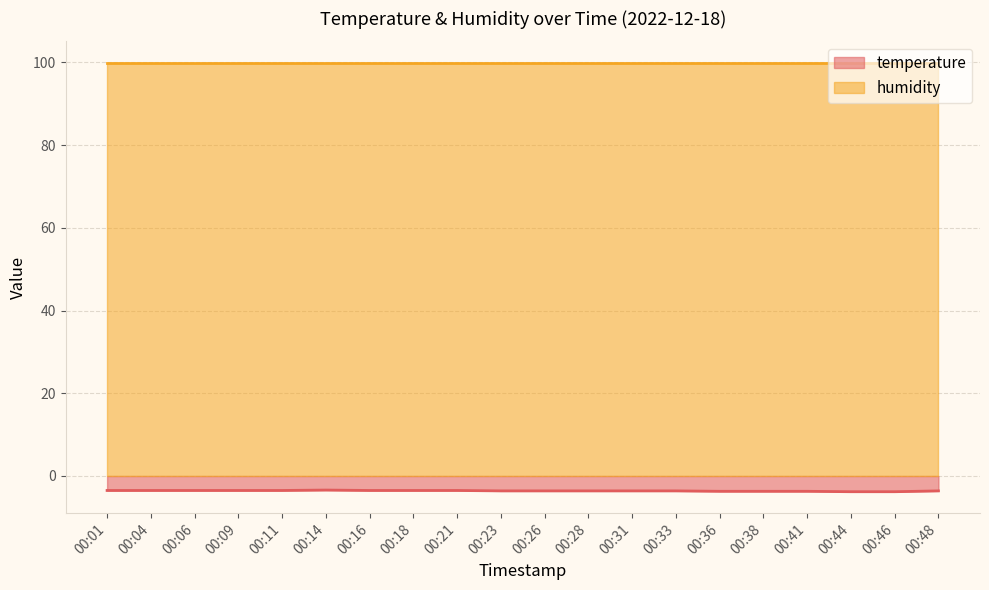

Is it true that the value at 00:41 is -1.6?

False